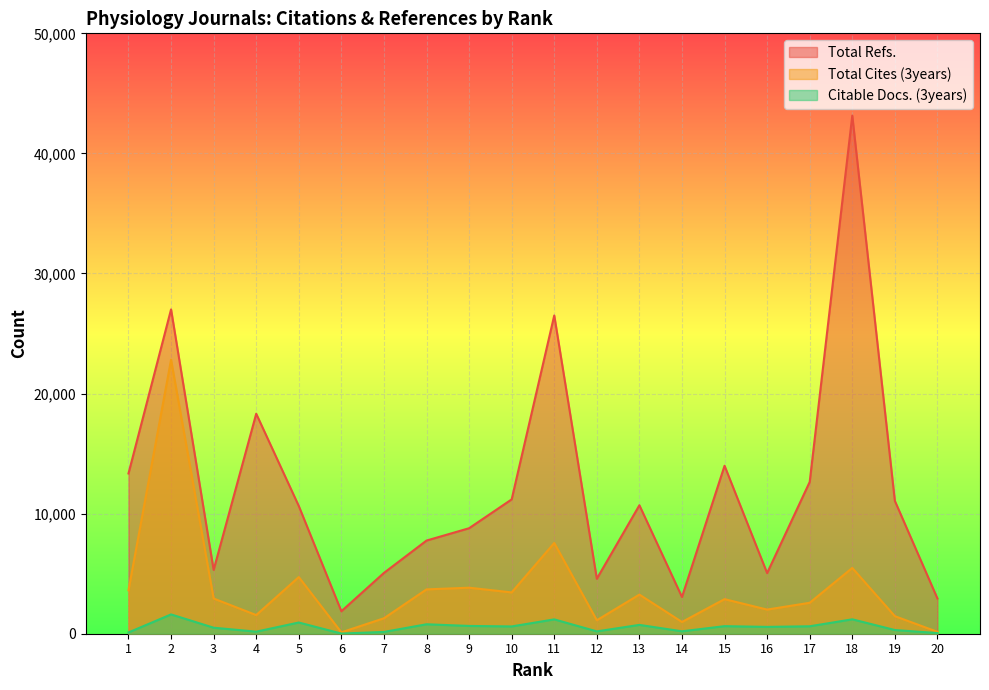

Reading left to right, what are all the values shown in this chart?

Total Refs.: 1=13346	2=27010	3=5316	4=18321	5=10637	6=1872	7=5065	8=7759	9=8786	10=11188	11=26504	12=4577	13=10700	14=3060	15=13989	16=5050	17=12641	18=43150	19=11063	20=2937
Total Cites (3years): 1=3613	2=22817	3=2932	4=1553	5=4719	6=114	7=1287	8=3692	9=3833	10=3440	11=7559	12=1121	13=3259	14=978	15=2880	16=2010	17=2577	18=5479	19=1462	20=158
Citable Docs. (3years): 1=106	2=1608	3=501	4=172	5=934	6=13	7=149	8=787	9=648	10=607	11=1195	12=195	13=736	14=202	15=630	16=569	17=620	18=1200	19=308	20=55